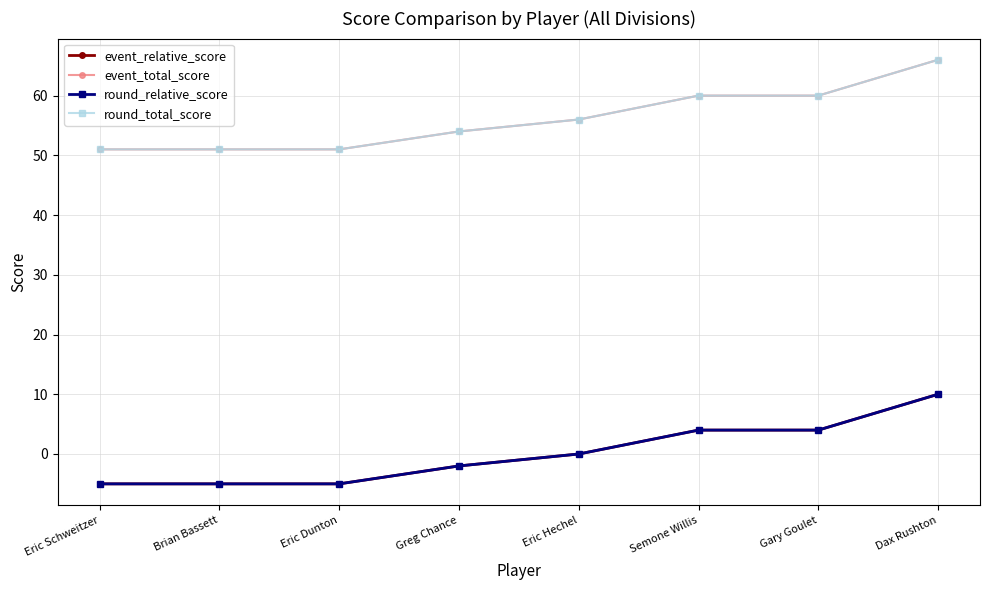

What is the maximum value for event_relative_score?

10